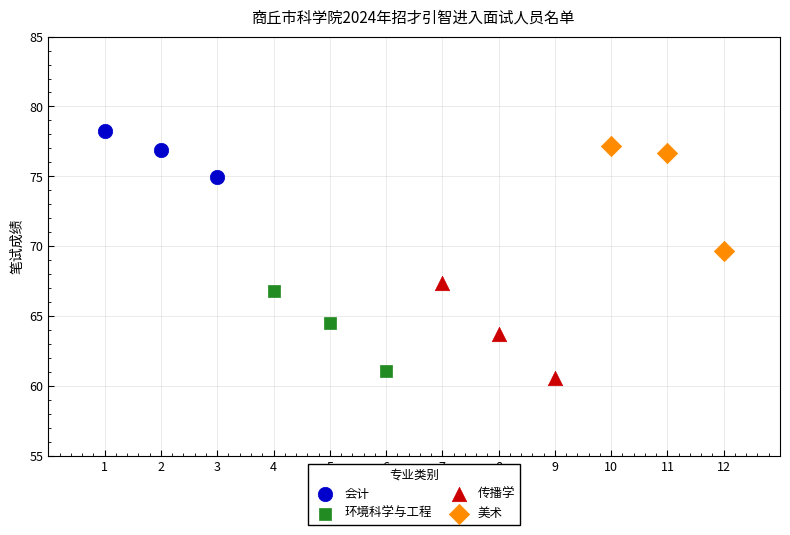

Which series contains the highest Y value?

会计